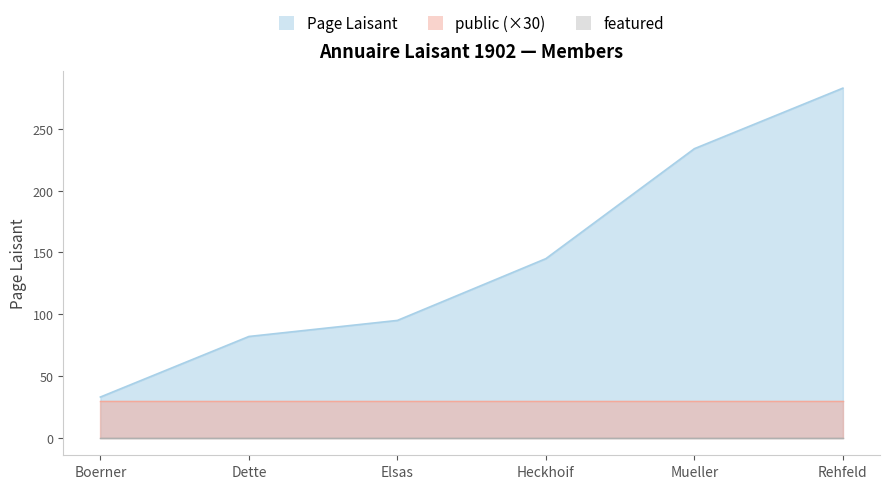

How many lines are shown in the chart?

3